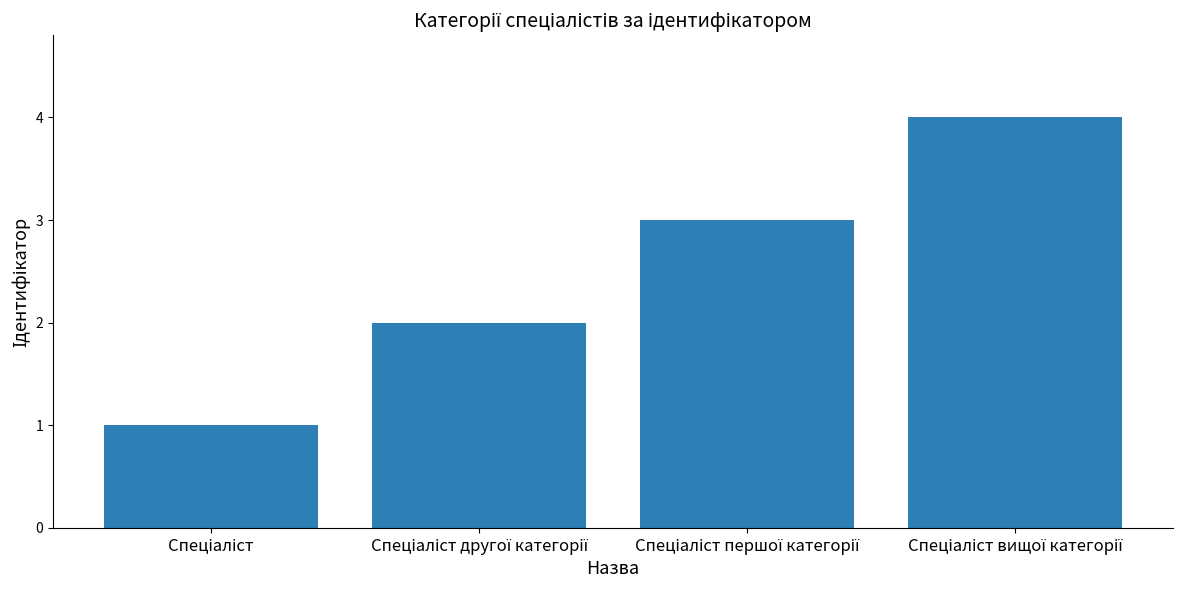

What is the maximum value shown in the chart?

4